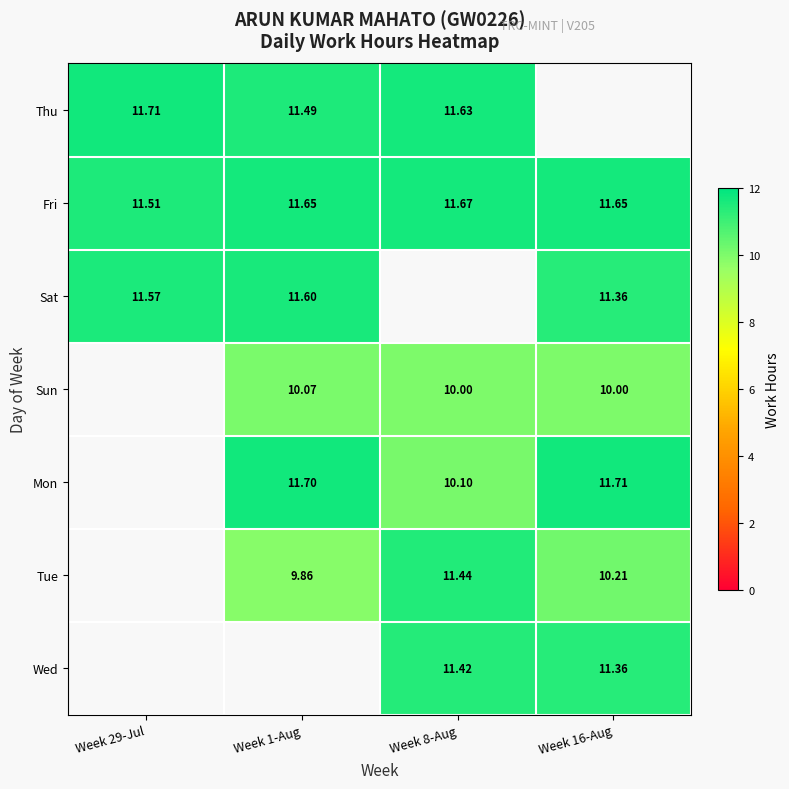

Is the value of Tue at Week 16-Aug greater than the value of Wed at Week 8-Aug?

No